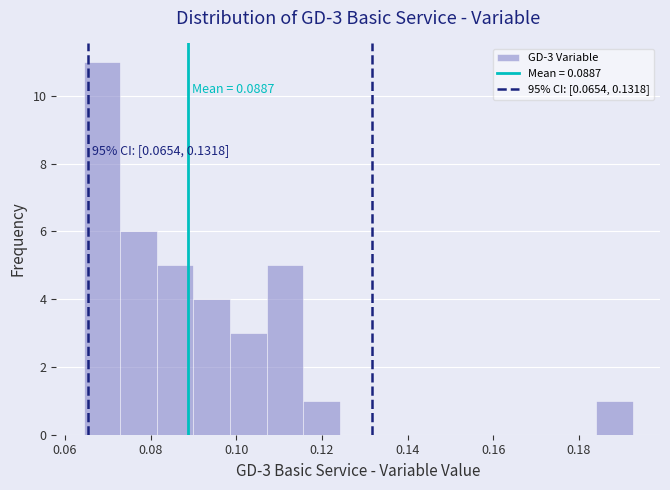

Which range on the x-axis has the tallest bar?

0.064 to 0.072